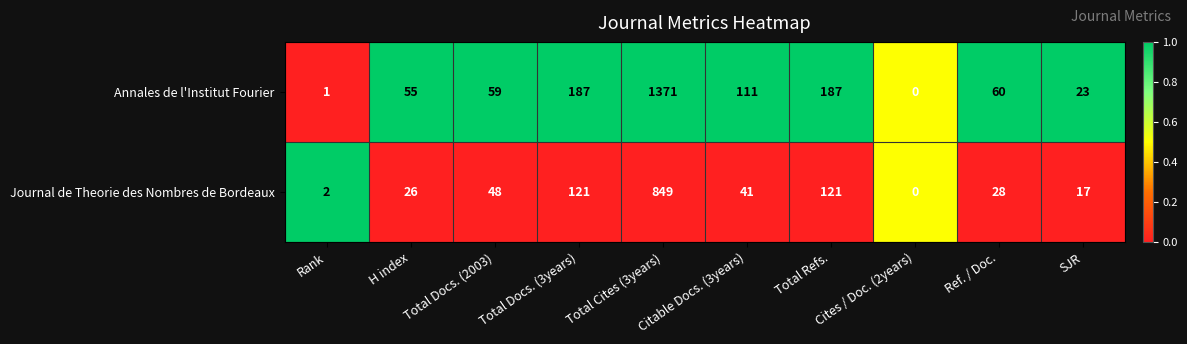

Which series changed the most between Total Docs. (2003) and Total Refs.?

Annales de l'Institut Fourier